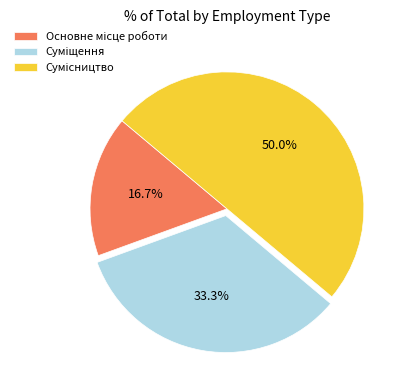

To the nearest percent, what percentage of the pie is Суміщення?

33%